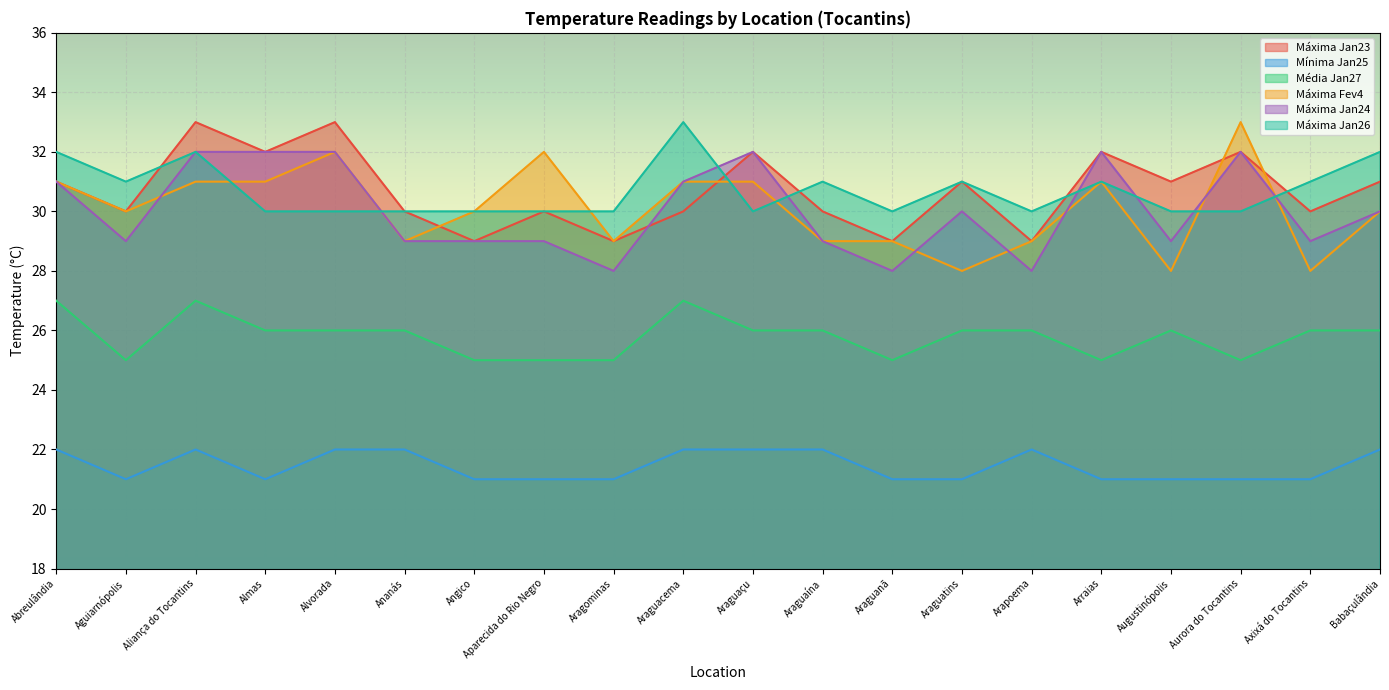

Which series ends up on top after the final intersection of Máxima Fev4 and Máxima Jan26?

Máxima Jan26